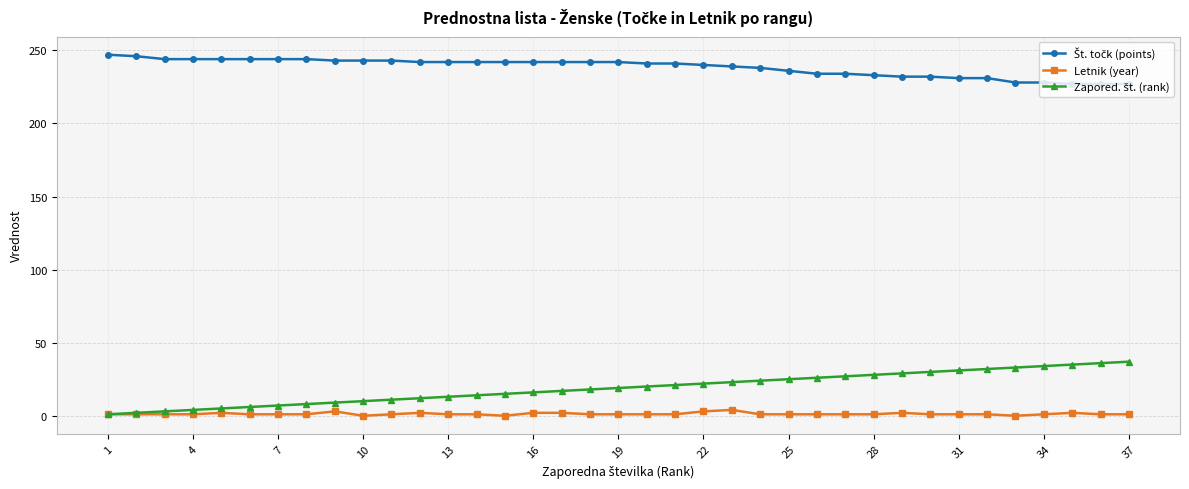

What is the maximum value shown in the chart?

247